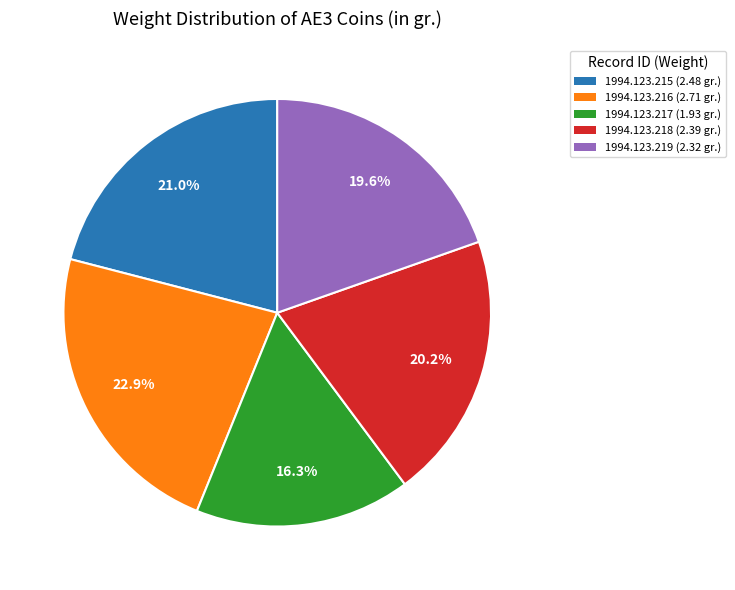

Between 1994.123.217 and 1994.123.218, which is larger?

1994.123.218